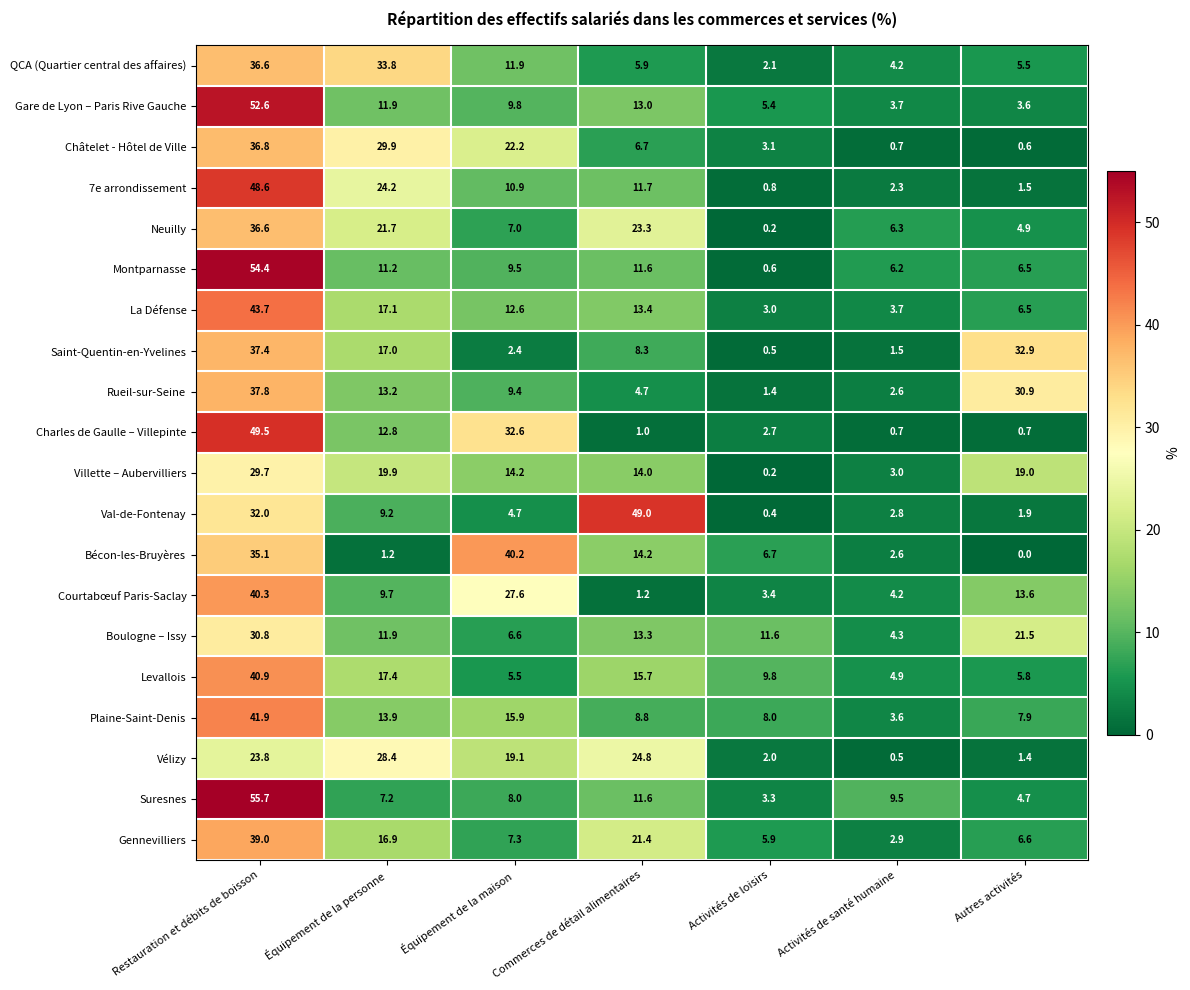

List the labels in order of Gennevilliers value, smallest first.

Activités de santé humaine, Activités de loisirs, Autres activités, Équipement de la maison, Équipement de la personne, Commerces de détail alimentaires, Restauration et débits de boisson